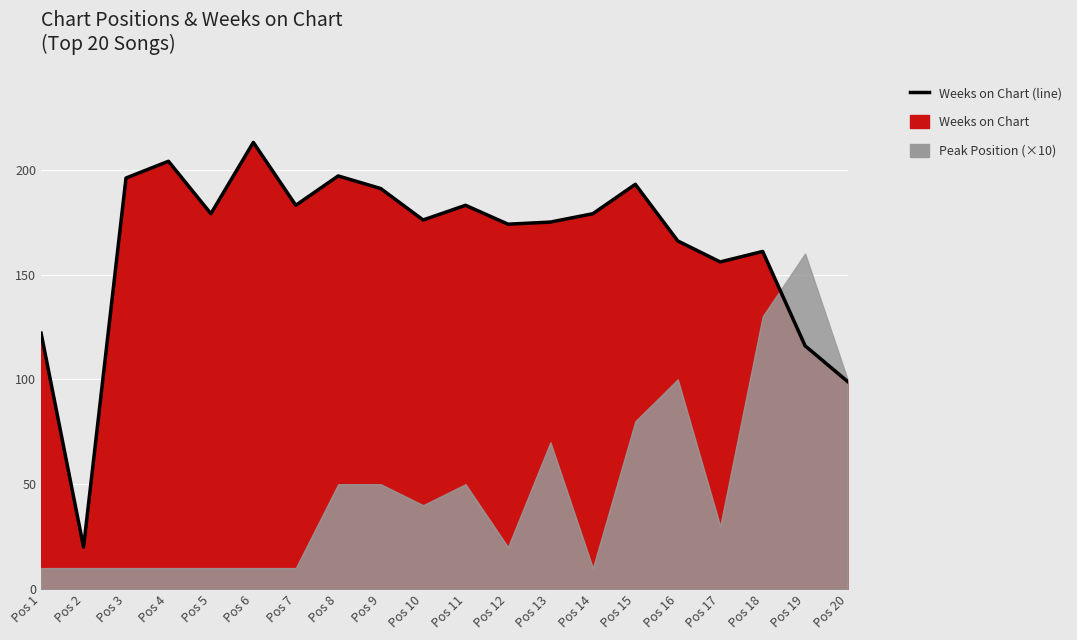

Reading left to right, list all the values displayed in this chart.

Pos 1=122	Pos 2=20	Pos 3=196	Pos 4=204	Pos 5=179	Pos 6=213	Pos 7=183	Pos 8=197	Pos 9=191	Pos 10=176	Pos 11=183	Pos 12=174	Pos 13=175	Pos 14=179	Pos 15=193	Pos 16=166	Pos 17=156	Pos 18=161	Pos 19=116	Pos 20=99